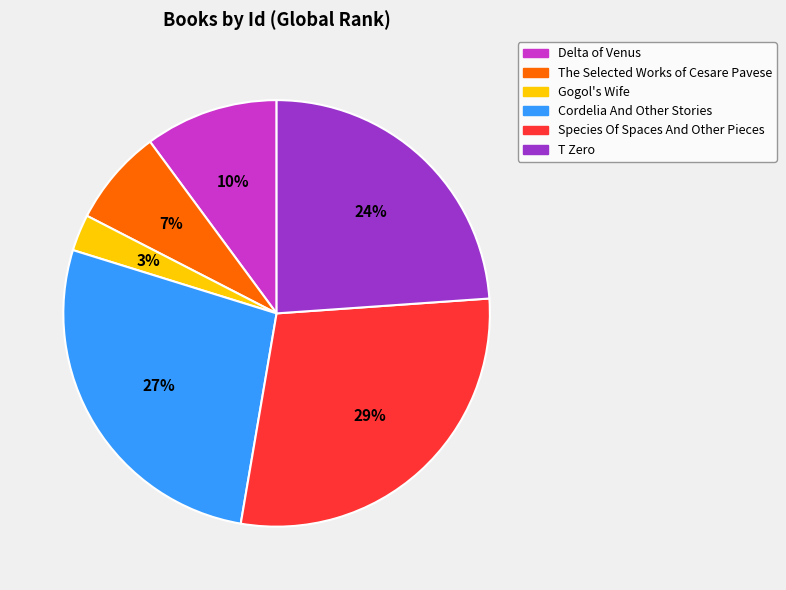

Which slice is the largest?

Species Of Spaces And Other Pieces